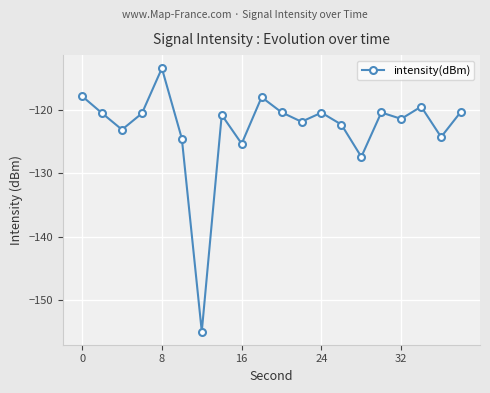

How many data points are less than -120?

16